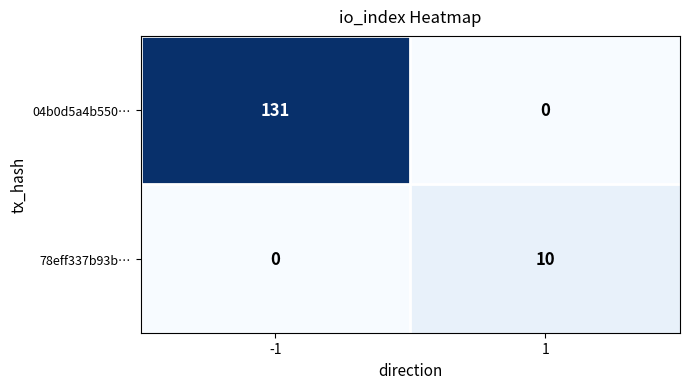

What is the maximum value shown in the chart?

131